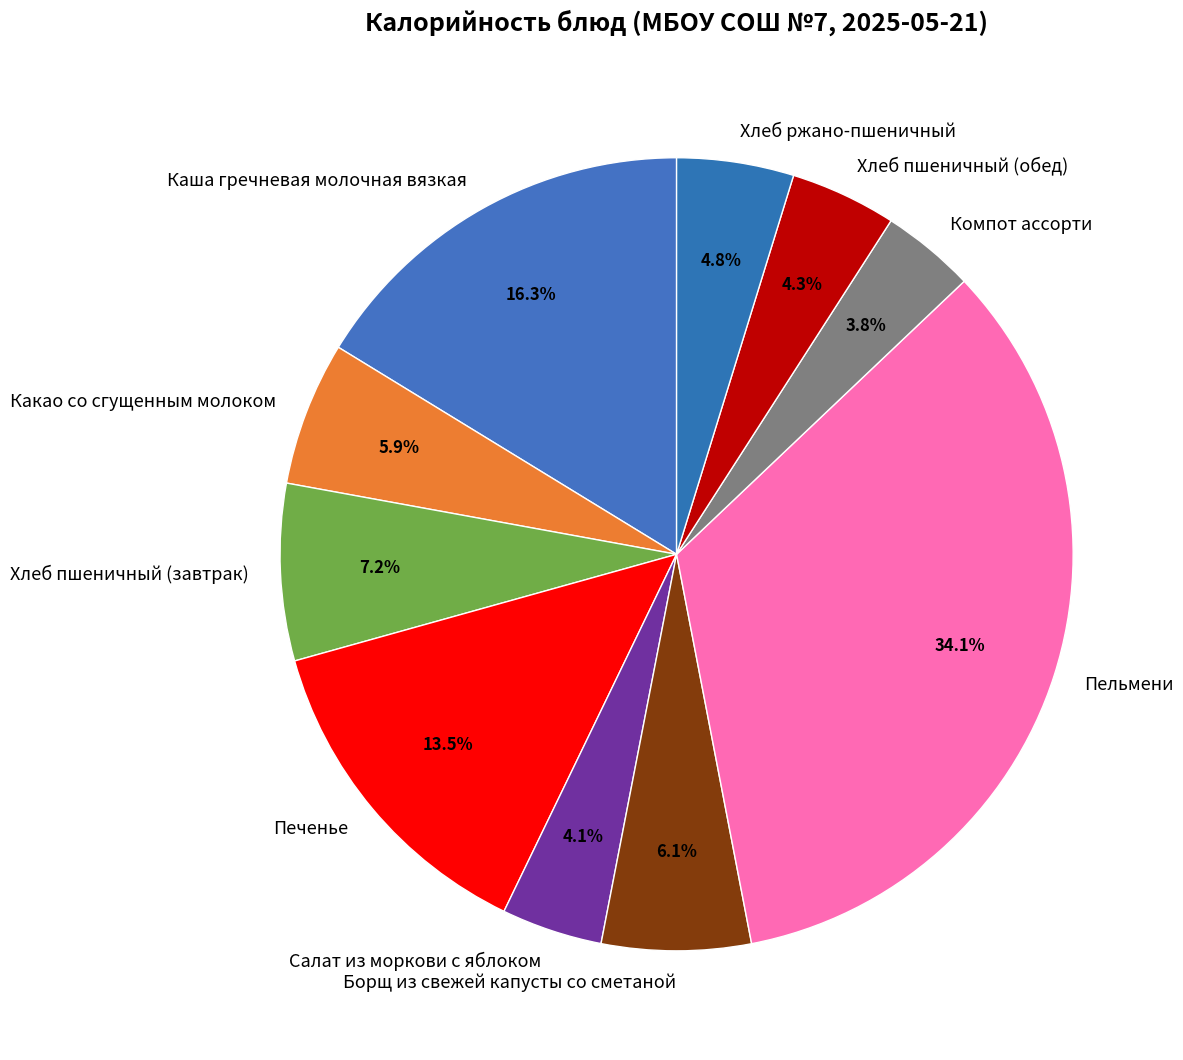

To the nearest percent, what portion does Пельмени represent?

34%